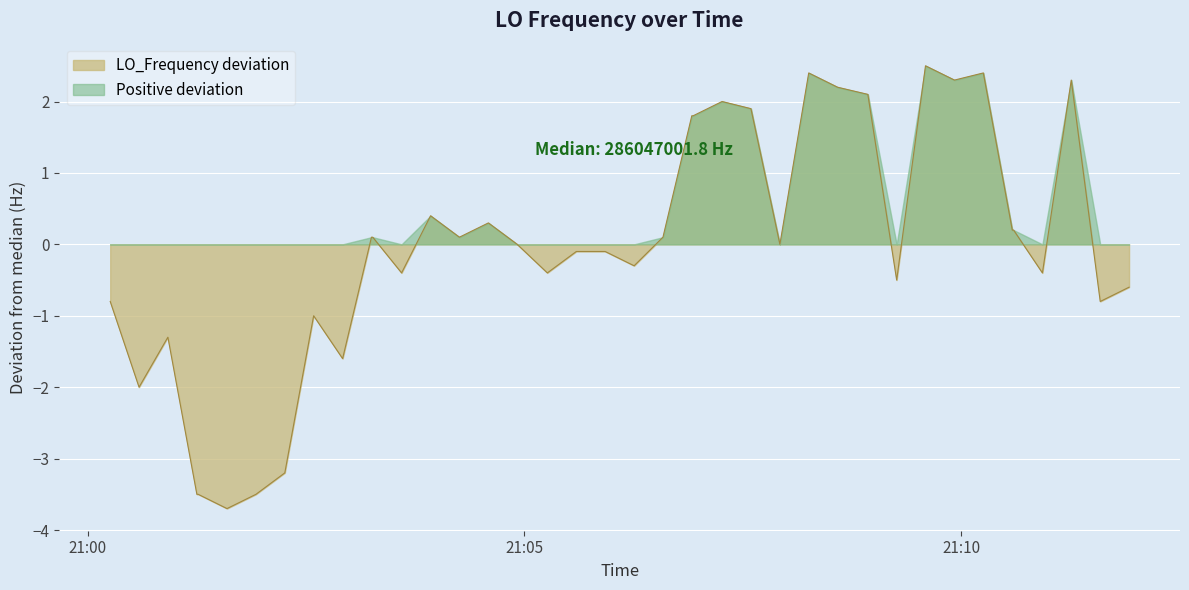

Rank the series by their average value, from highest to lowest.

Positive deviation, LO_Frequency deviation